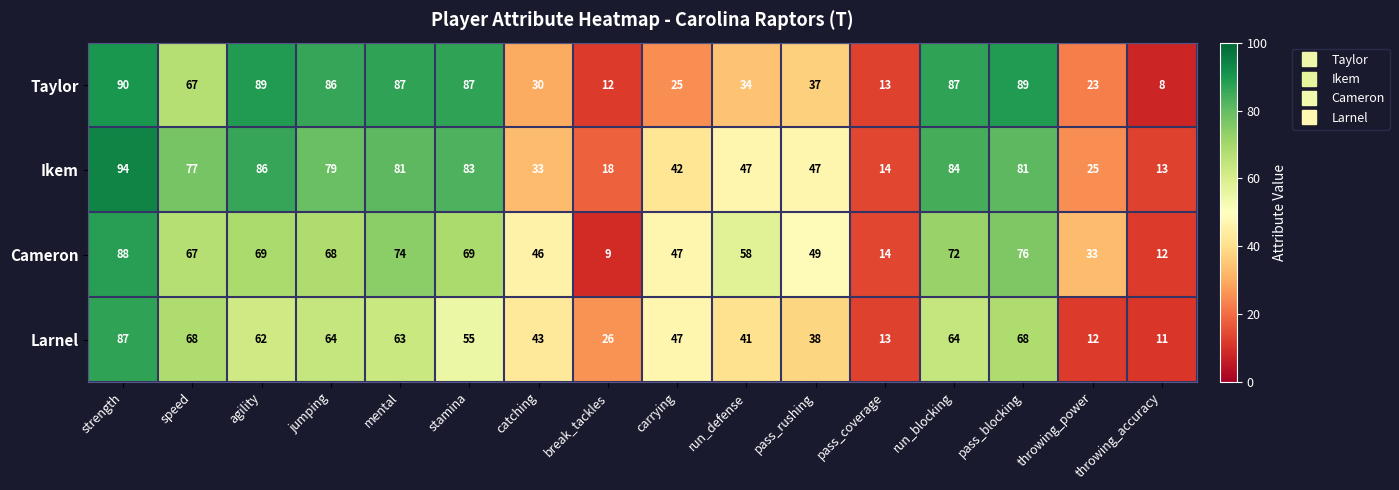

The Larnel series shows 47 at carrying. True or false?

True